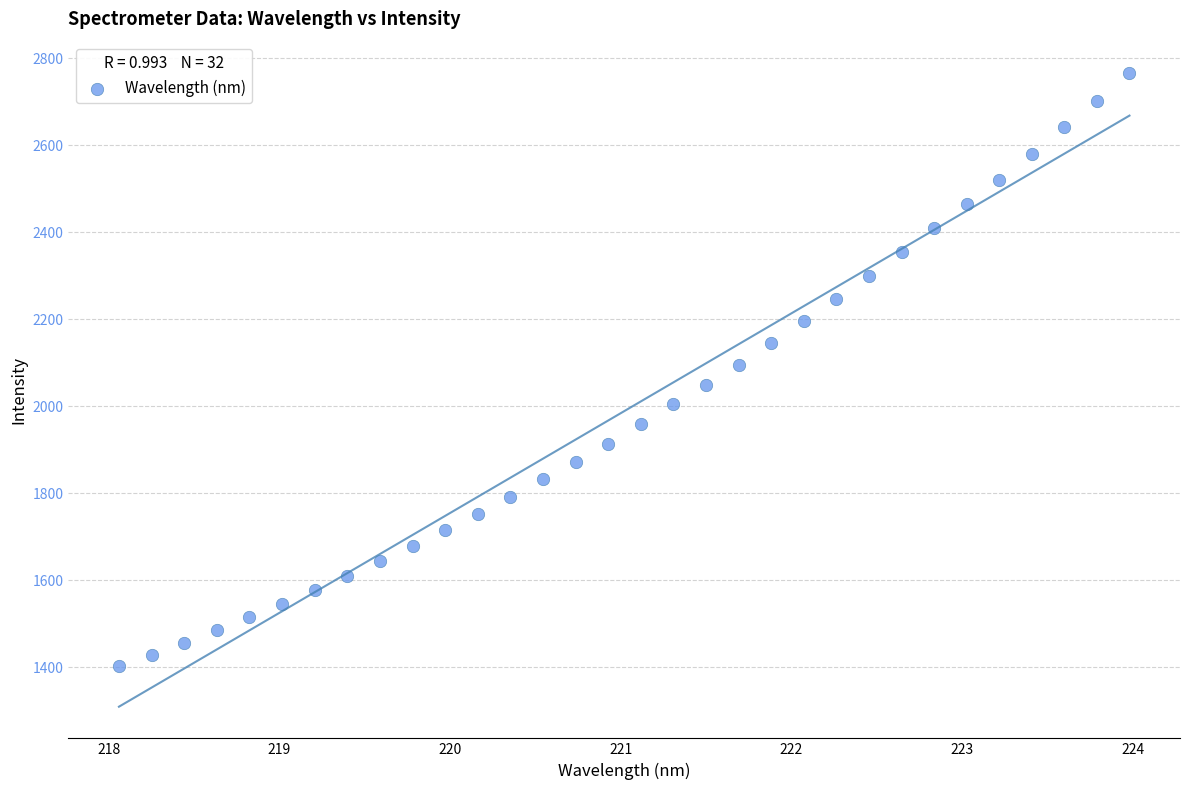

What is the range of X values (max minus min)?

5.9